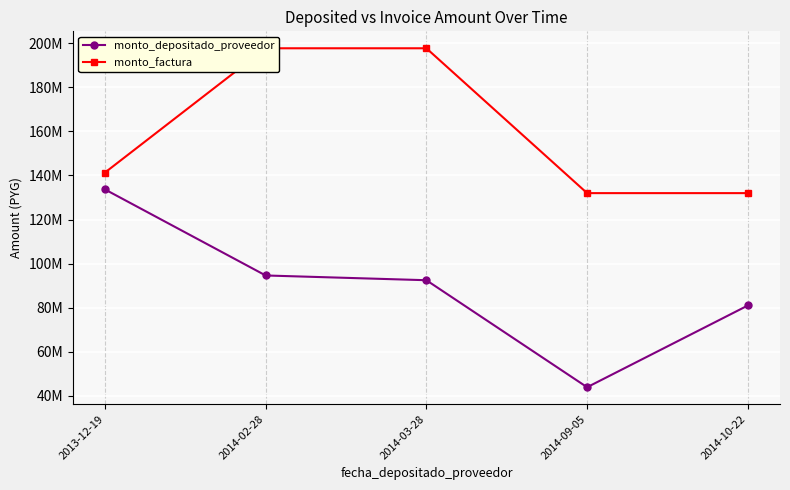

Reading left to right, extract all data points from this chart.

monto_depositado_proveedor: 2013-12-19=133670103	2014-02-28=94600000	2014-03-28=92446259	2014-09-05=43876294	2014-10-22=80974354
monto_factura: 2013-12-19=141300320	2014-02-28=197723318	2014-03-28=197723318	2014-09-05=131977428	2014-10-22=131977428